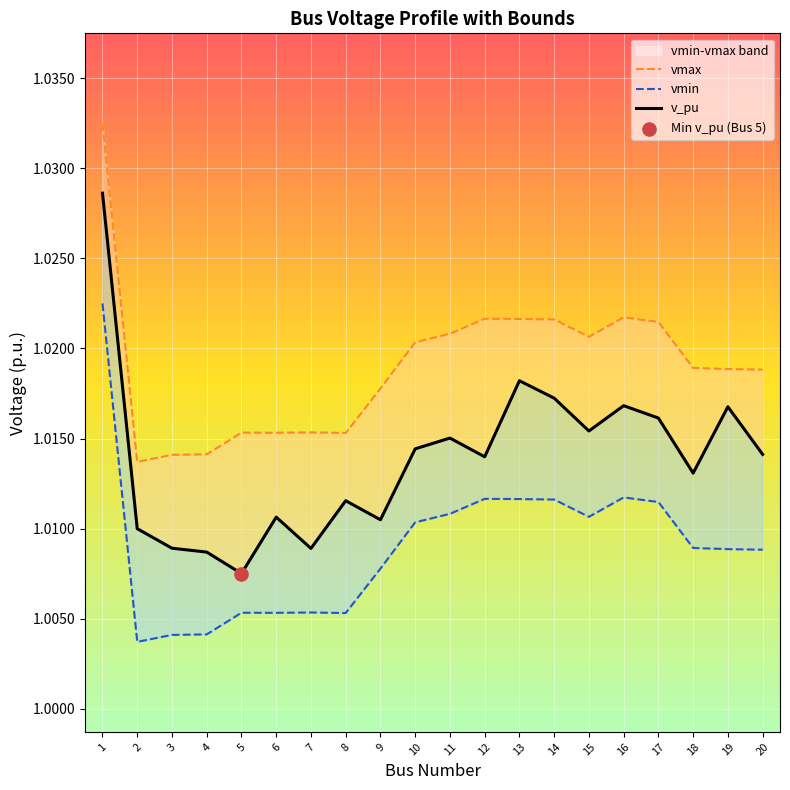

Which series contains the highest Y value?

vmax